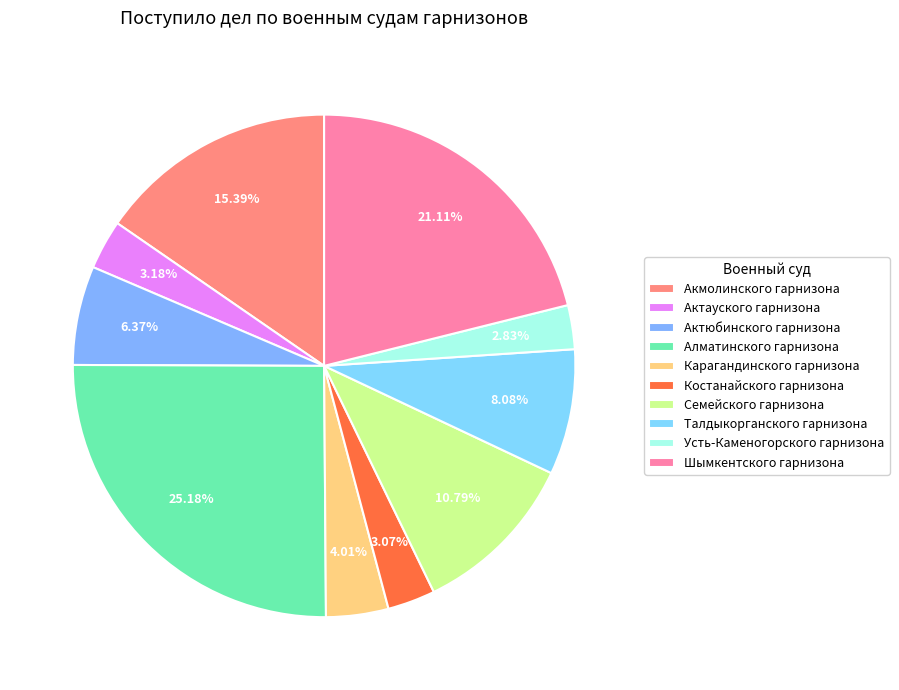

Which slice is the smallest?

Усть-Каменогорского гарнизона